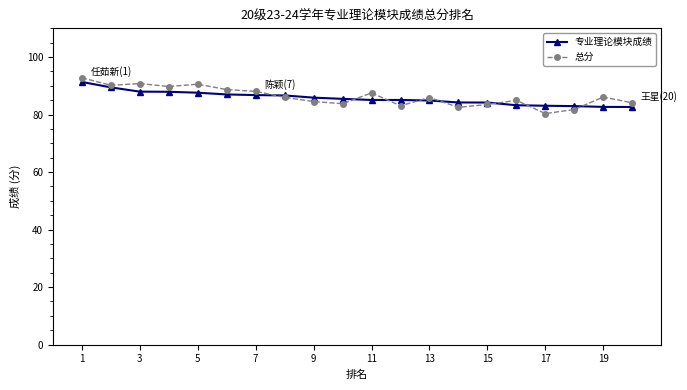

True or false: 总分 and 专业理论模块成绩 intersect in this chart.

True